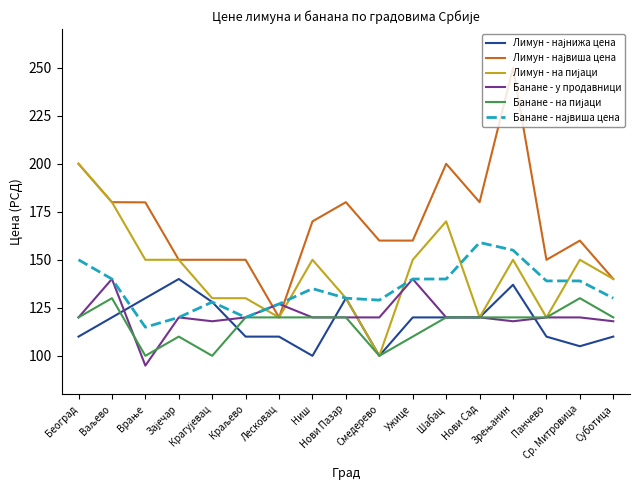

The value of Банане - у продавници at Шабац is 120.0. True or false?

True